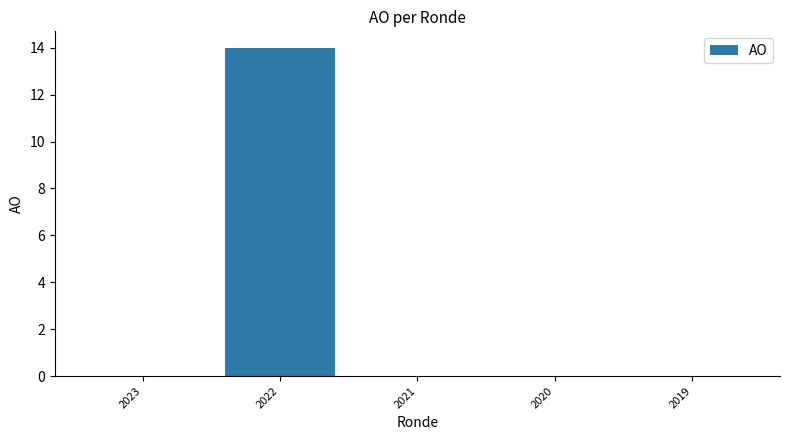

Reading right to left, transcribe all the data shown in this chart.

0	0	0	14	0